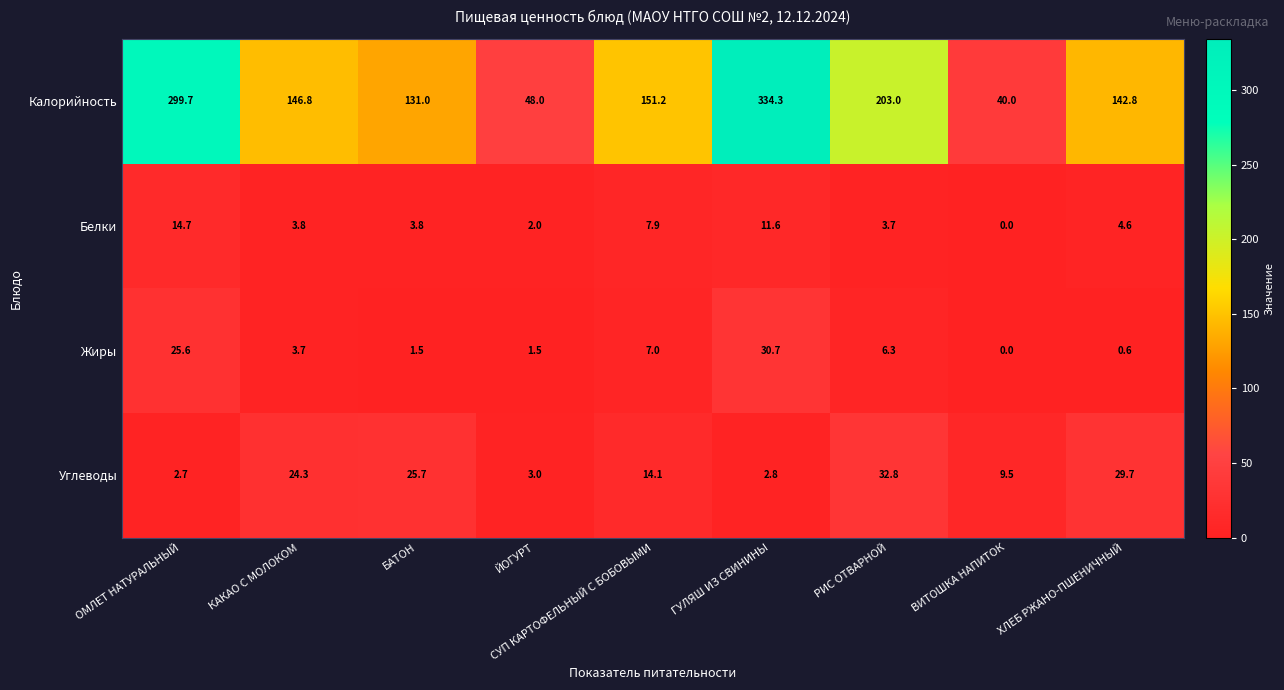

What is the difference between the Углеводы values at ХЛЕБ РЖАНО-ПШЕНИЧНЫЙ and ОМЛЕТ НАТУРАЛЬНЫЙ?

27.0